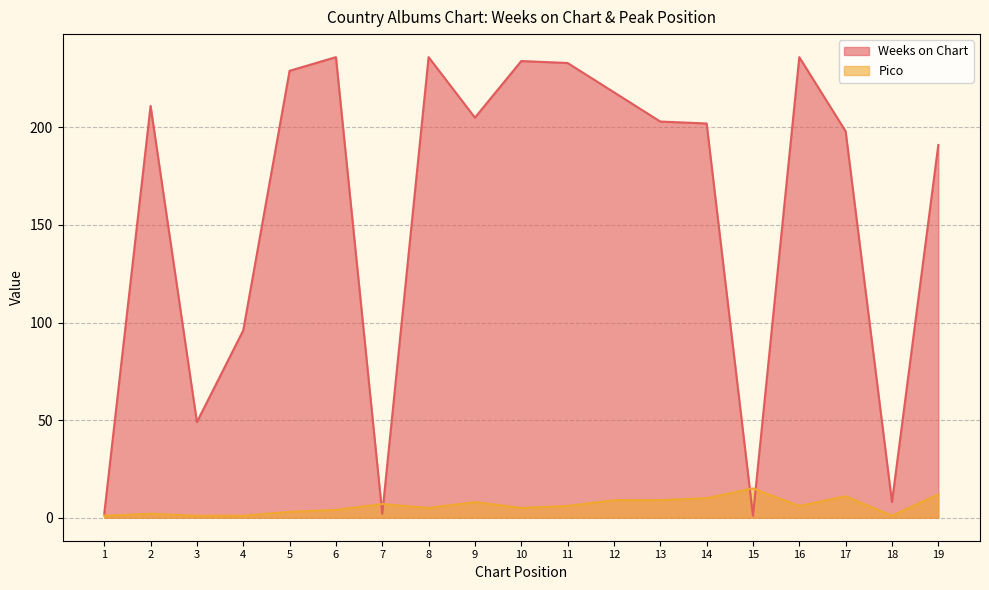

After their last crossing, which series has the higher values: Pico or Weeks on Chart?

Weeks on Chart